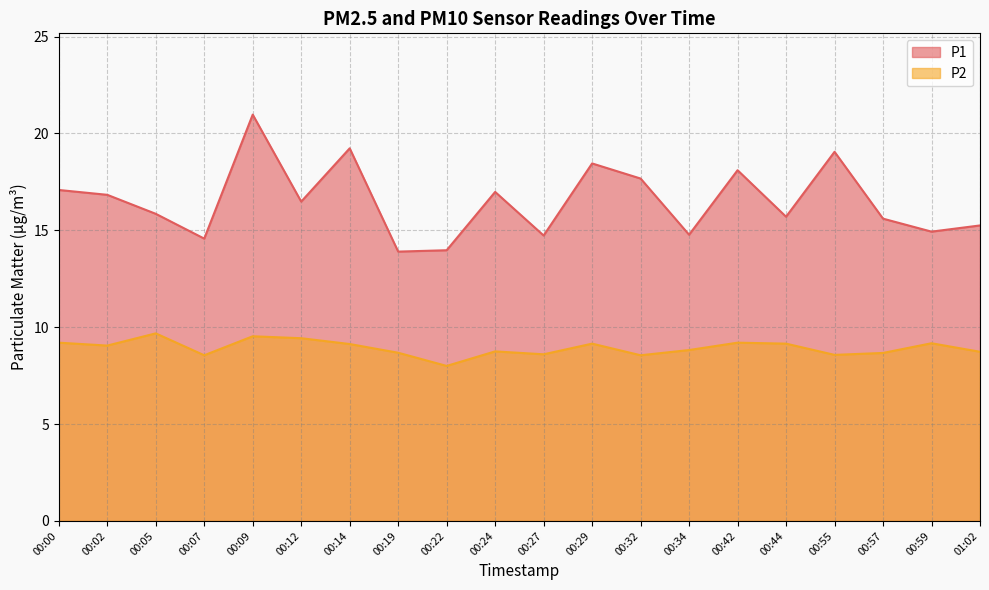

At which label does P1 reach its minimum?

00:19